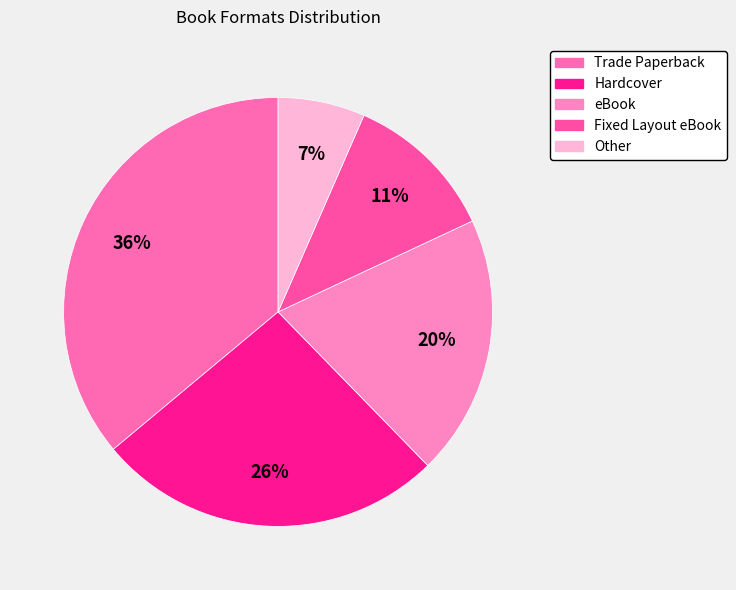

How many segments does this pie chart have?

5